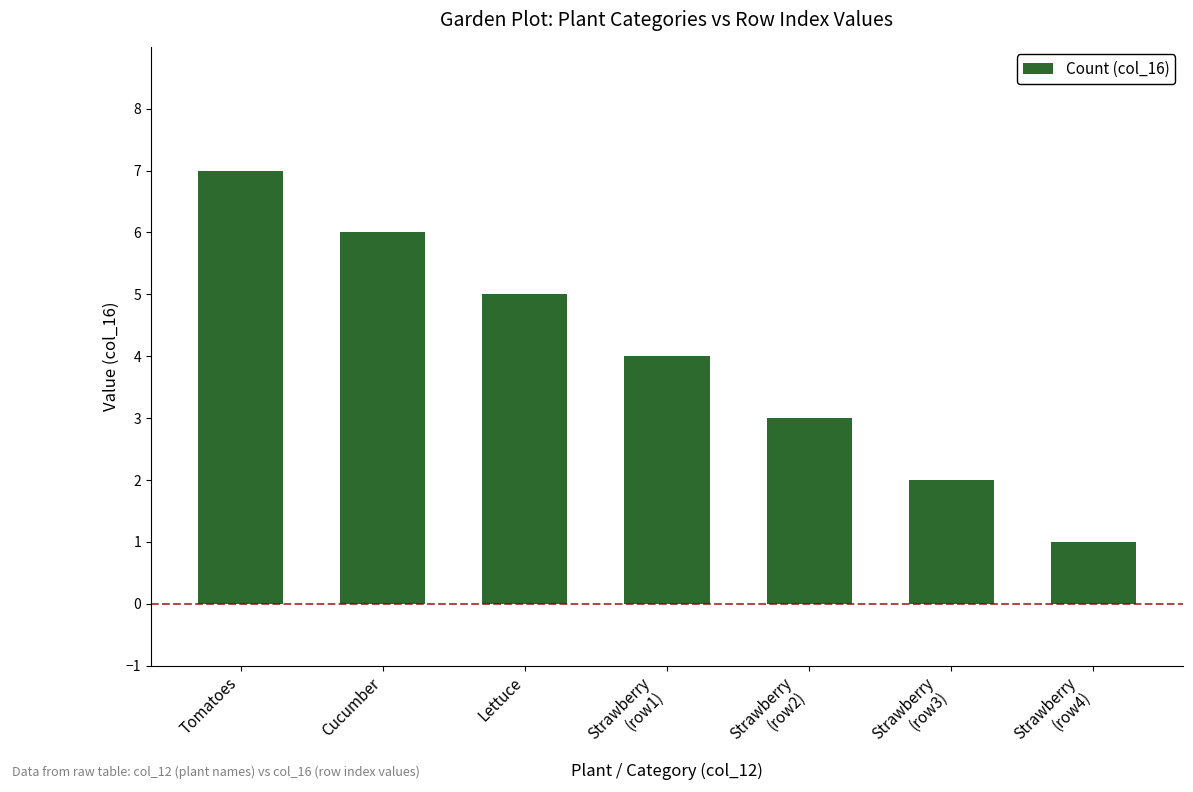

What is the value of the 2nd bar from the left?

6